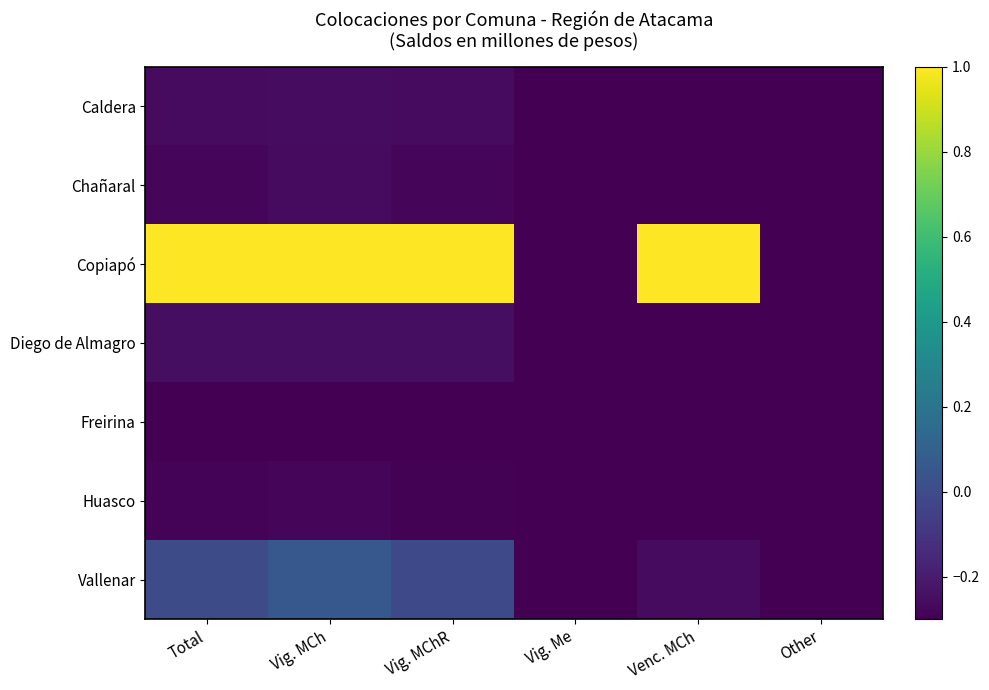

Reading left to right, what are all the values shown in this chart?

Caldera: Total=-0.3	Vig. MCh=-0.3	Vig. MChR=-0.3	Vig. Me=-0.3	Venc. MCh=-0.3	Other=-0.3
Chañaral: Total=-0.3	Vig. MCh=-0.3	Vig. MChR=-0.3	Vig. Me=-0.3	Venc. MCh=-0.3	Other=-0.3
Copiapó: Total=1.0	Vig. MCh=1.0	Vig. MChR=1.0	Vig. Me=-0.3	Venc. MCh=1.0	Other=-0.3
Diego de Almagro: Total=-0.3	Vig. MCh=-0.3	Vig. MChR=-0.3	Vig. Me=-0.3	Venc. MCh=-0.3	Other=-0.3
Freirina: Total=-0.3	Vig. MCh=-0.3	Vig. MChR=-0.3	Vig. Me=-0.3	Venc. MCh=-0.3	Other=-0.3
Huasco: Total=-0.3	Vig. MCh=-0.3	Vig. MChR=-0.3	Vig. Me=-0.3	Venc. MCh=-0.3	Other=-0.3
Vallenar: Total=0.0	Vig. MCh=0.1	Vig. MChR=-0.0	Vig. Me=-0.3	Venc. MCh=-0.3	Other=-0.3